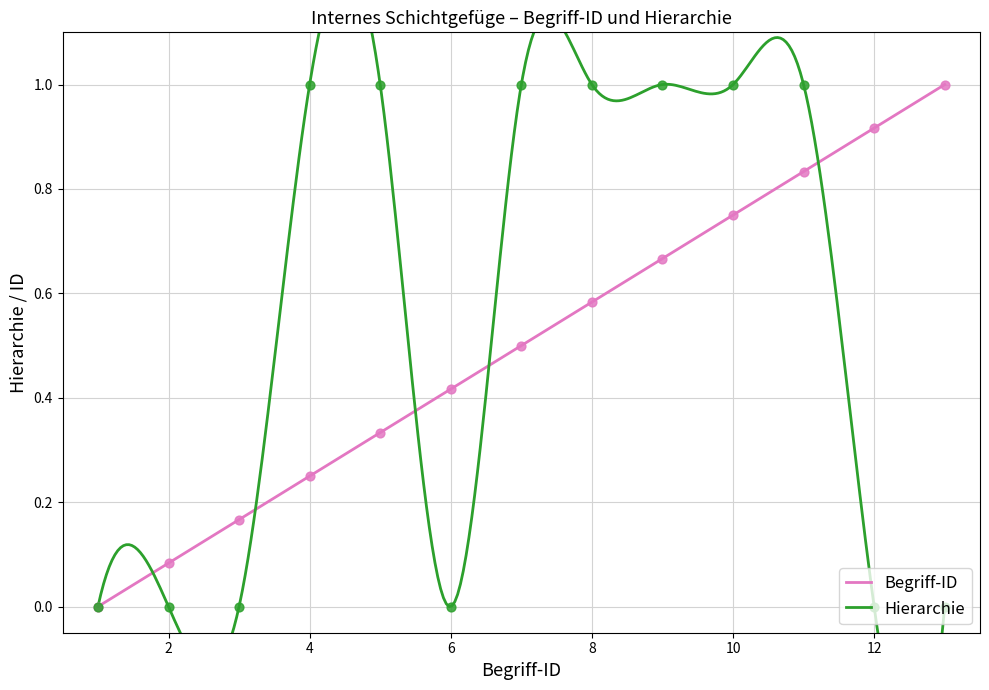

At how many categories does at least one series exceed 0?

12